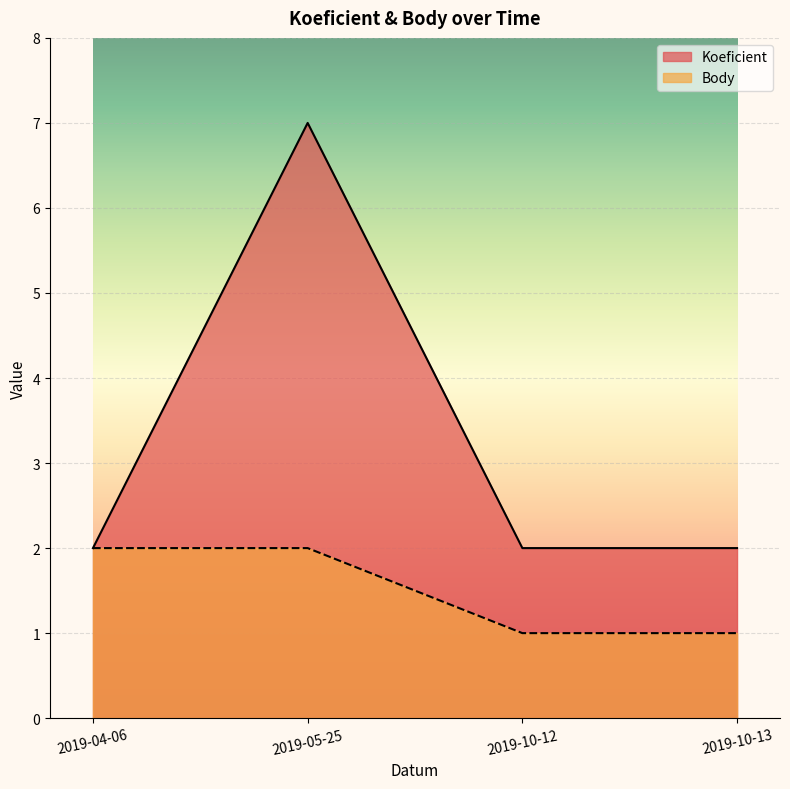

What is the label of the 1st point from the left?

2019-04-06